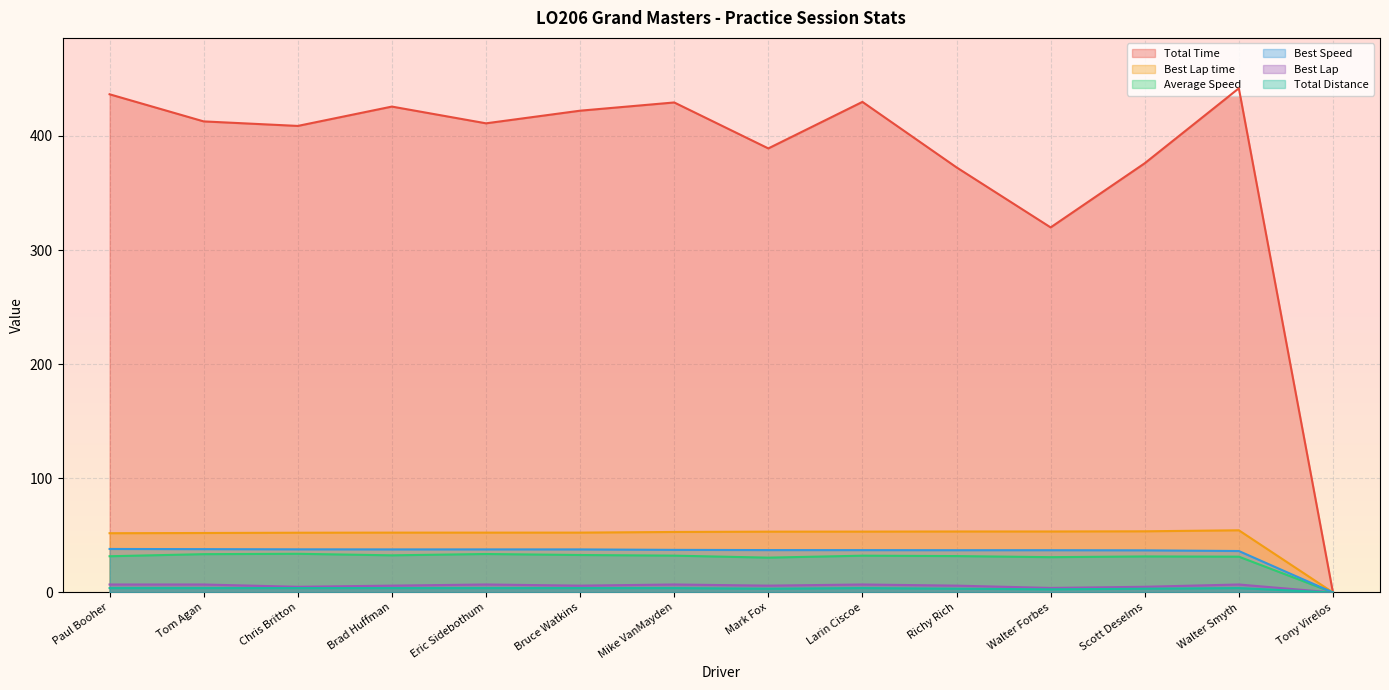

What is the value of the Best Lap time point at the 3rd from the left?

52.4